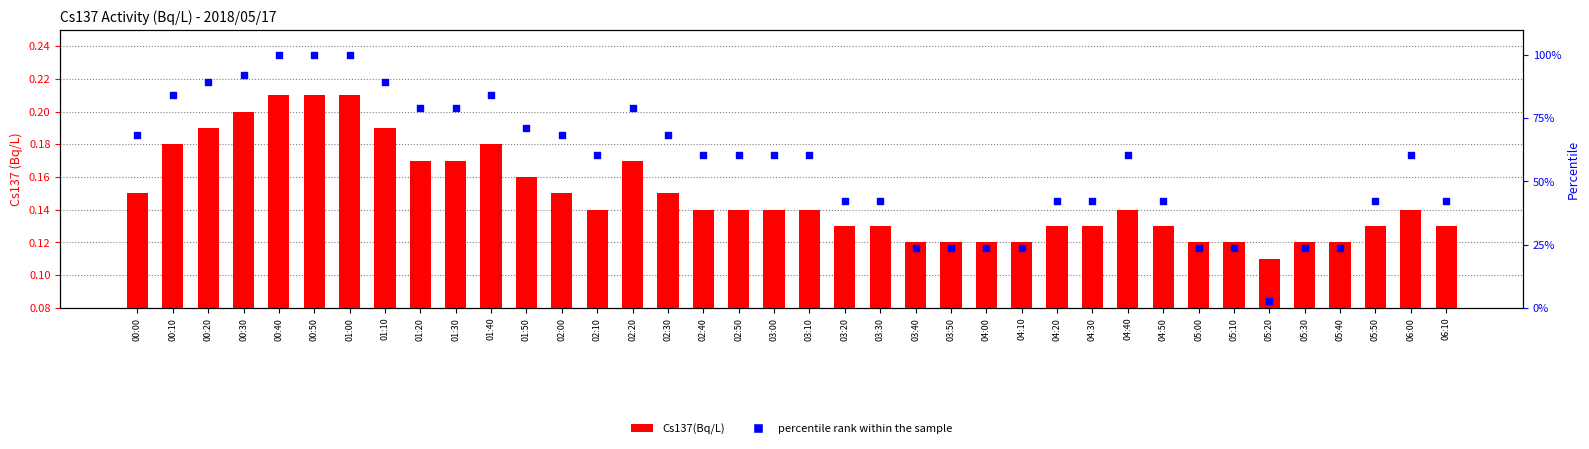

At which category is the sum across all series the highest?

00:40